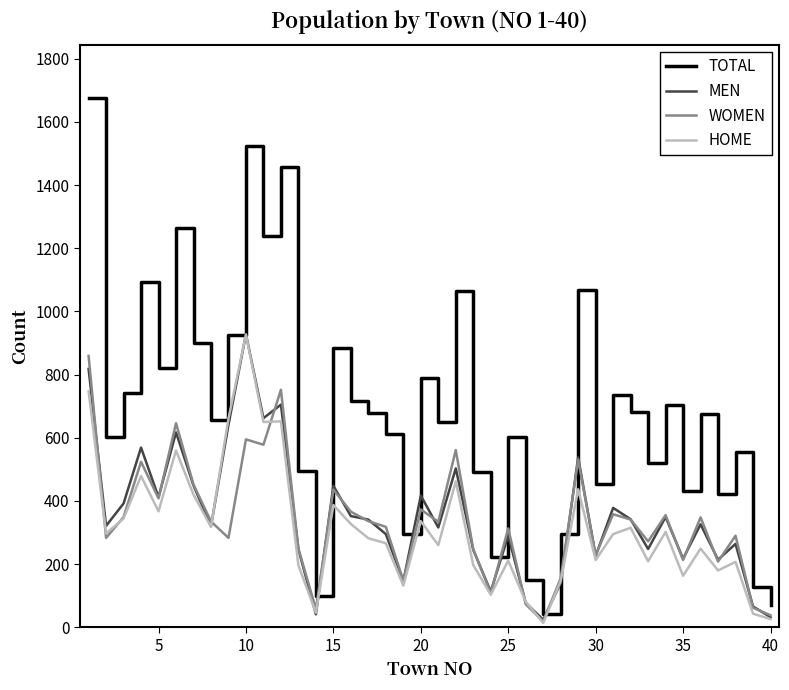

What is the smallest value displayed?

14